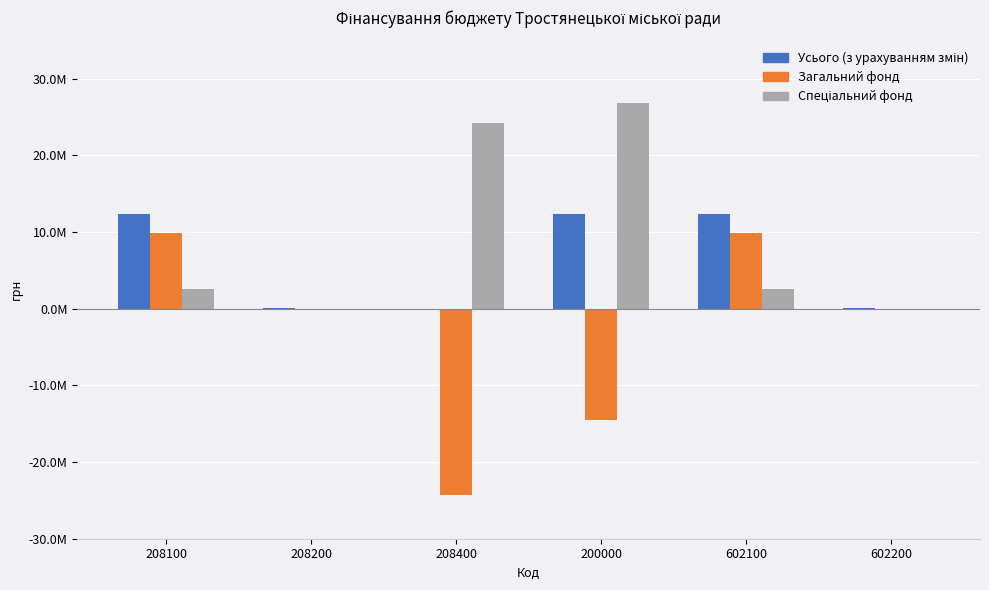

What is the label of the 2nd bar from the right?

602100